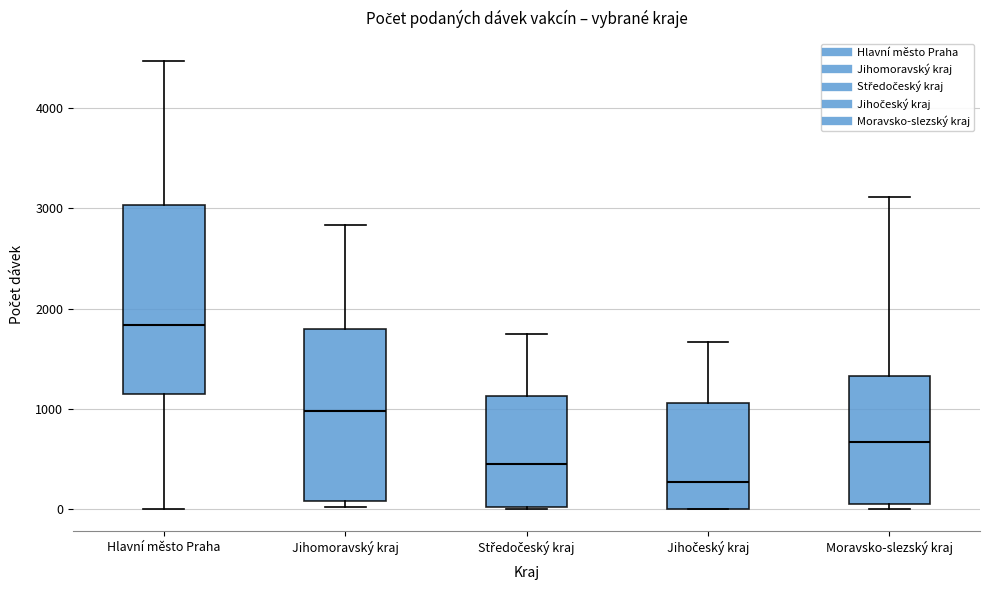

Reading left to right, transcribe this box plot: for each box, give where its median line is, the range the box spans, and where its two whiskers end, as read against the y-axis. The values are not printed on the chart, so give them approximately, as read against the axis.

Hlavní město Praha: median 1800, box 1100 to 3000, whiskers 0 to 4500
Jihomoravský kraj: median 1000, box 100 to 1800, whiskers 0 to 2800
Středočeský kraj: median 400, box 0 to 1100, whiskers 0 to 1700
Jihočeský kraj: median 300, box 0 to 1100, whiskers 0 to 1700
Moravsko-slezský kraj: median 700, box 0 to 1300, whiskers 0 (just below the box's lower edge) to 3100